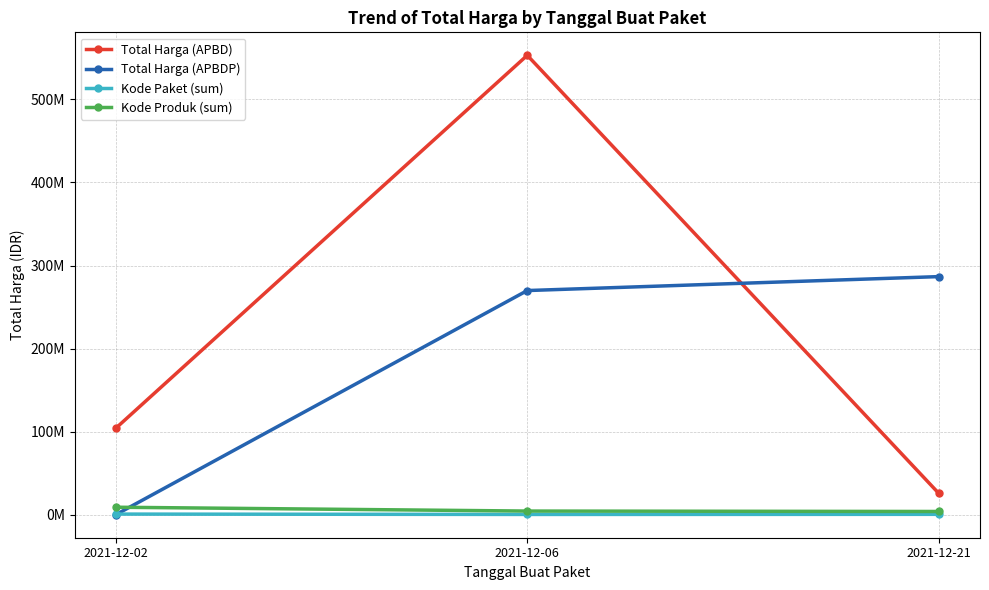

What are all the series names shown in the legend?

Total Harga (APBD), Total Harga (APBDP), Kode Paket (sum), Kode Produk (sum)